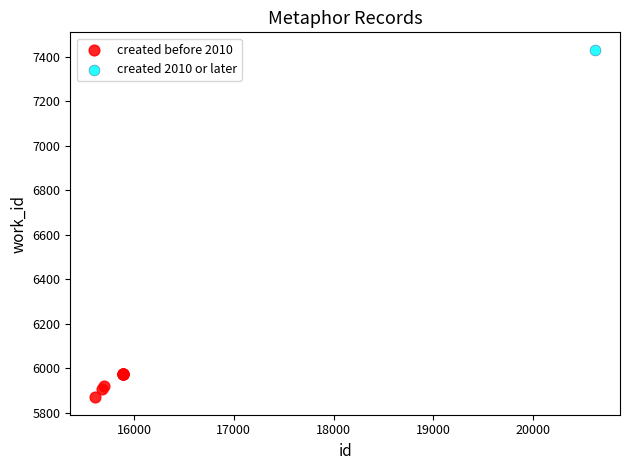

What are all the series names shown in the legend?

created before 2010, created 2010 or later